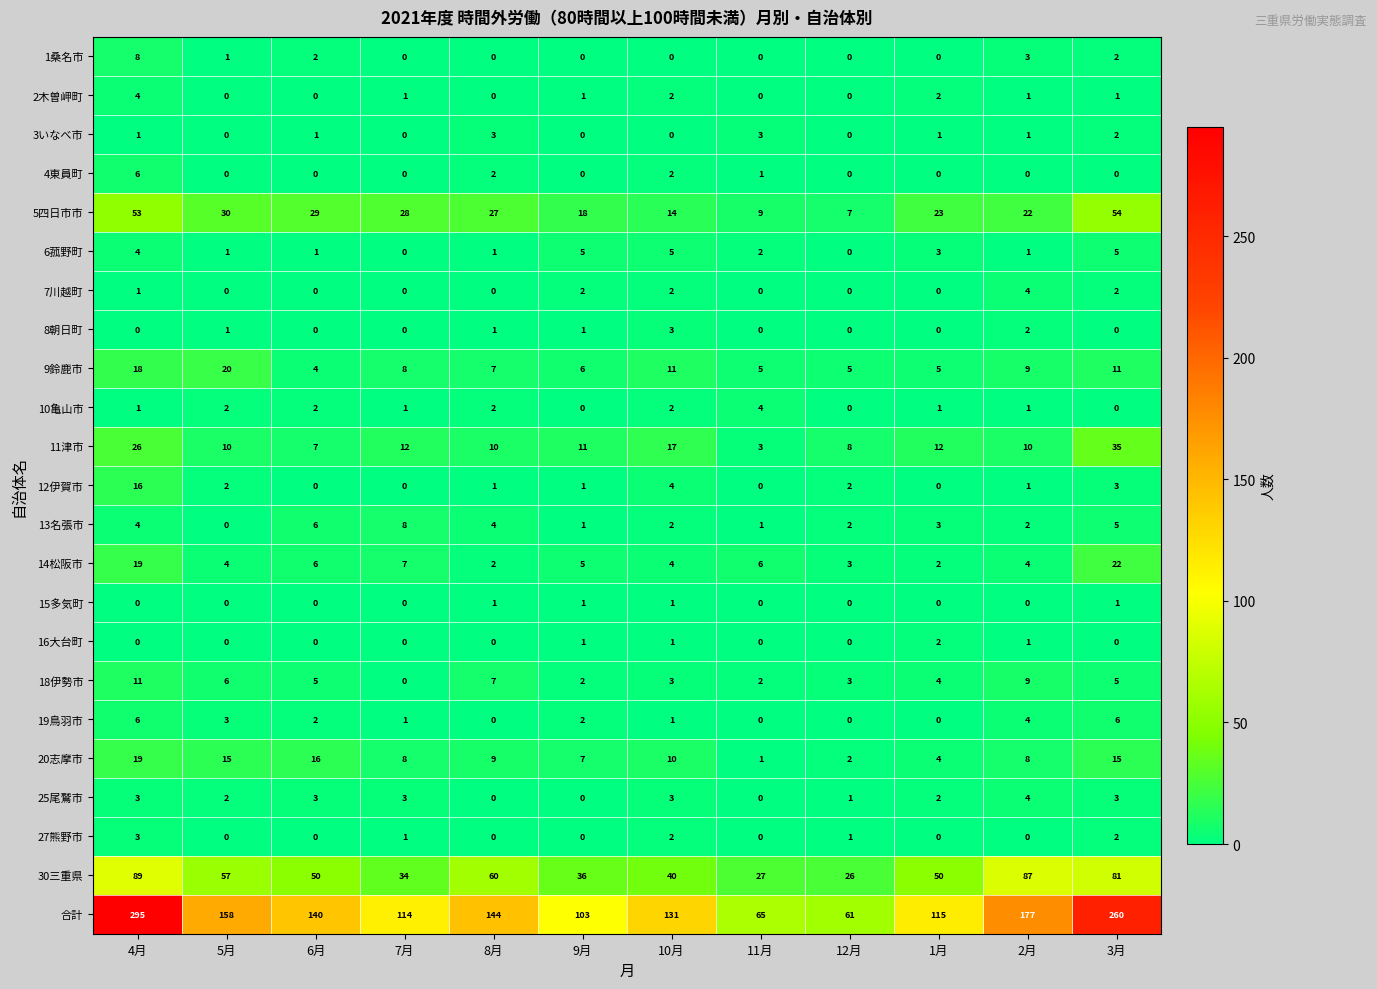

Is it true that 合計 equals 35 at 8月?

False